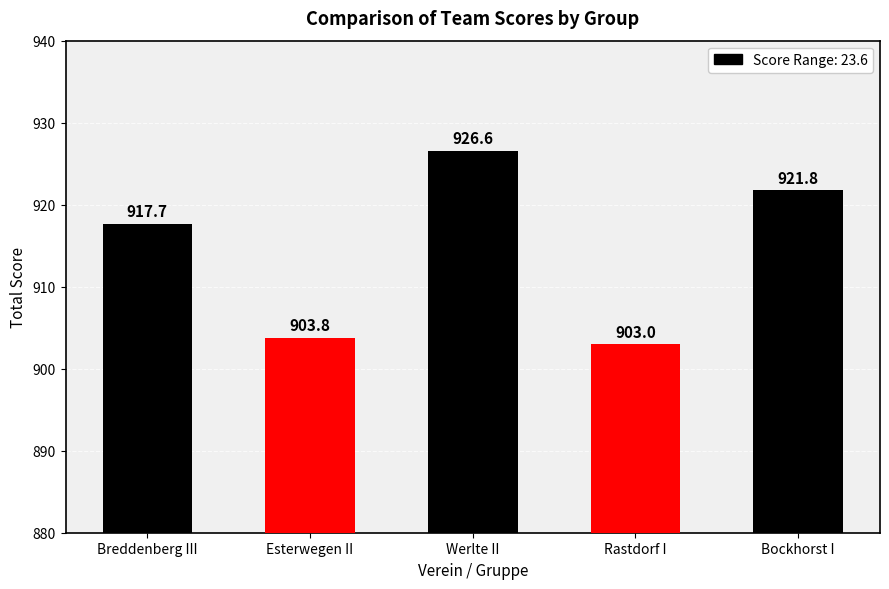

True or false: the data shows 1443.6 at Esterwegen II.

False